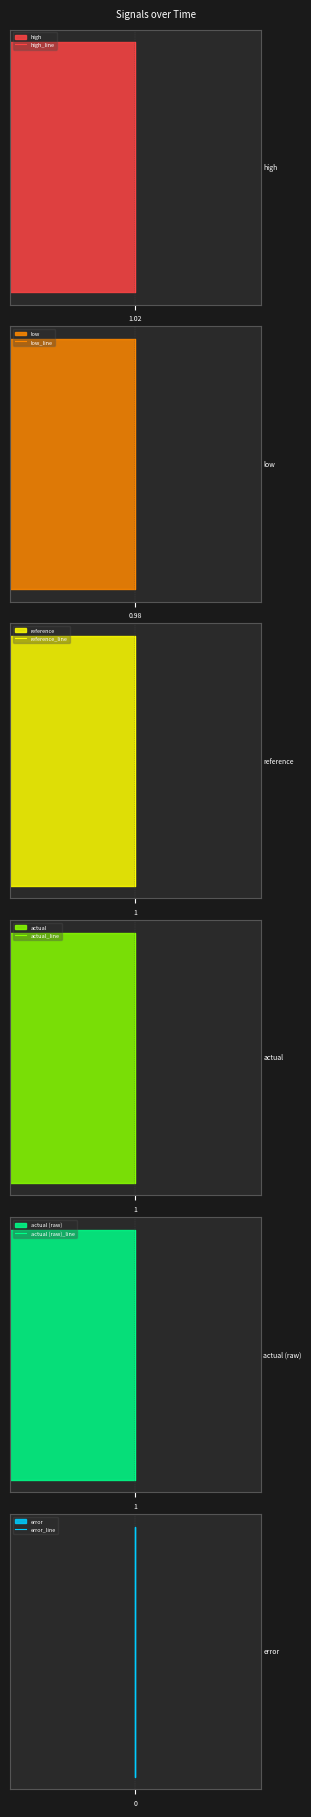

True or false: high_line has more than 0 interior local peaks.

False